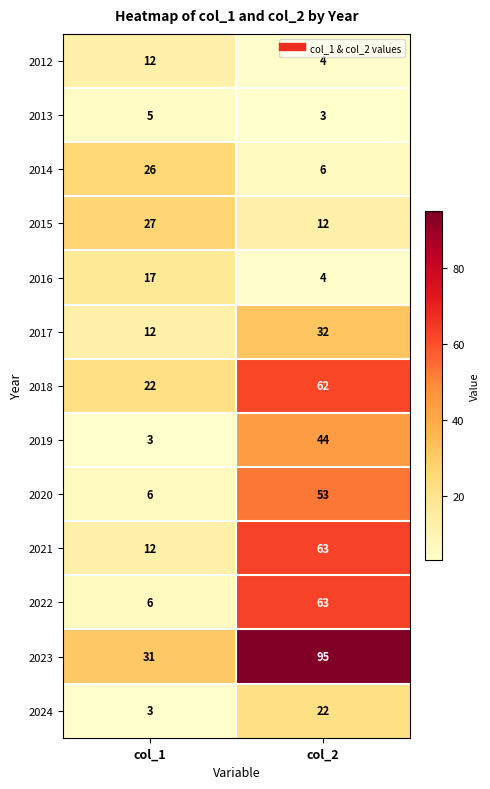

At how many categories does at least one series exceed 36?

1